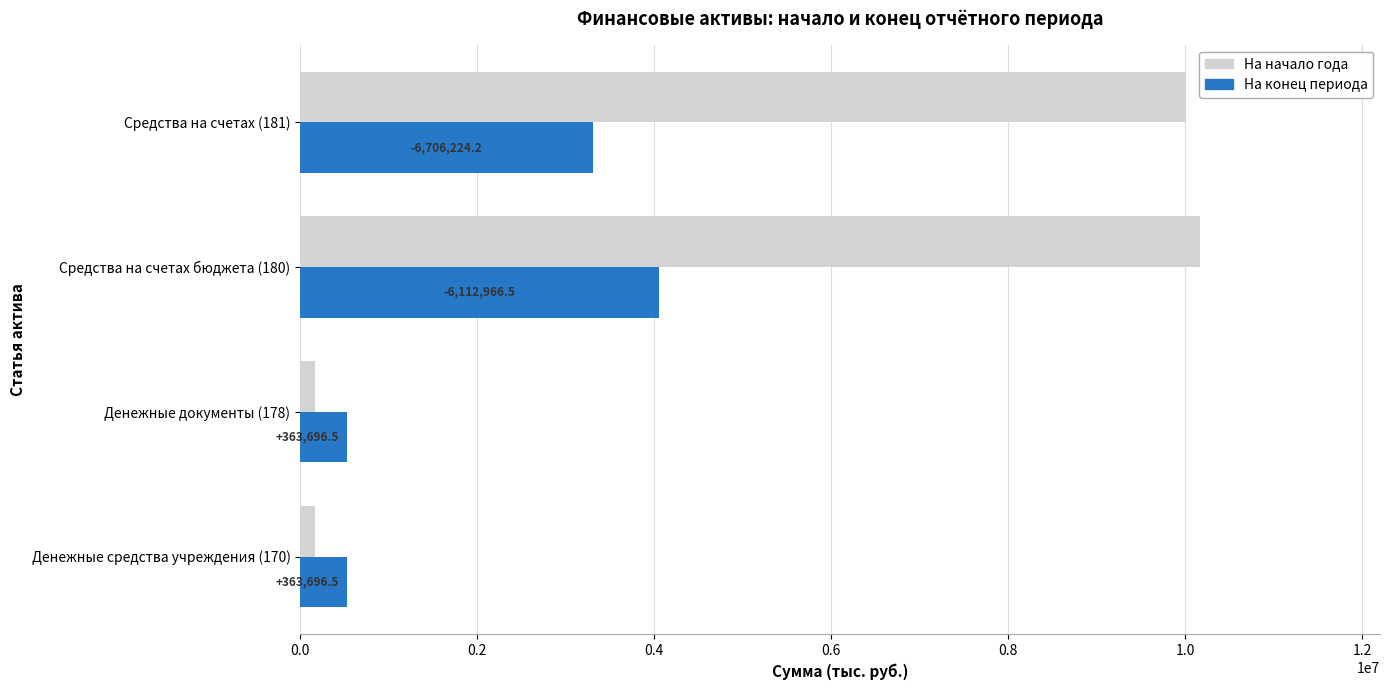

What are all the series names shown in the legend?

На начало года, На конец периода